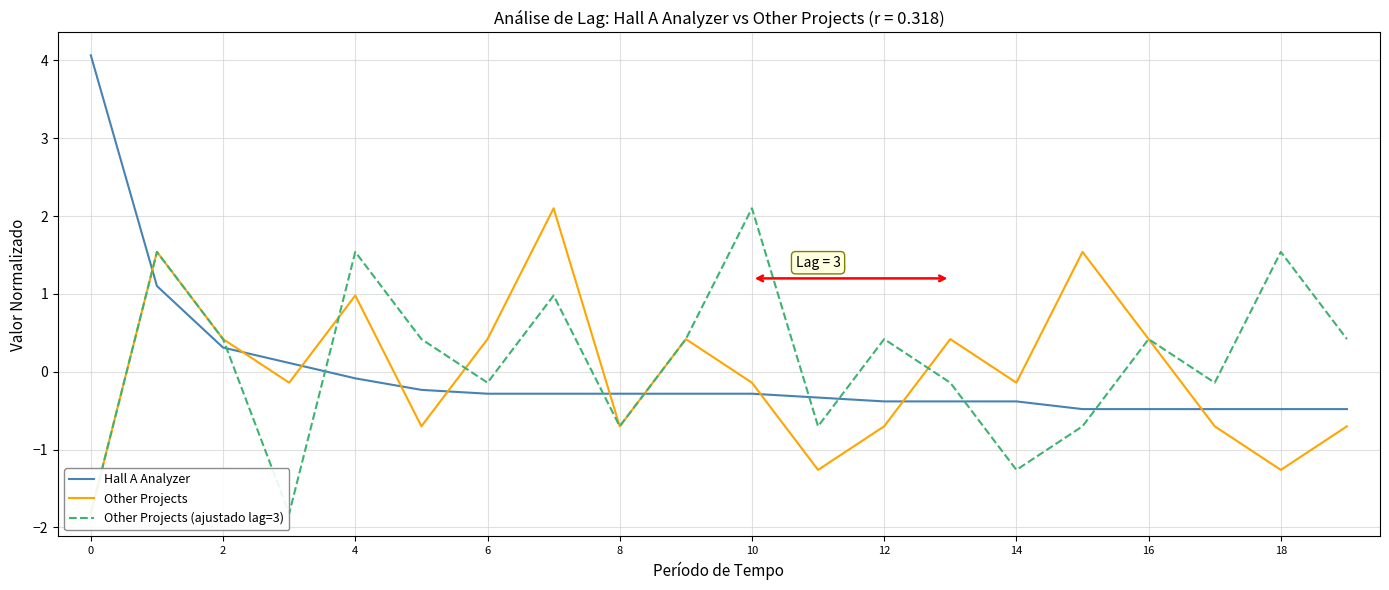

After their last crossing, which series has the higher values: Other Projects or Other Projects (ajustado lag=3)?

Other Projects